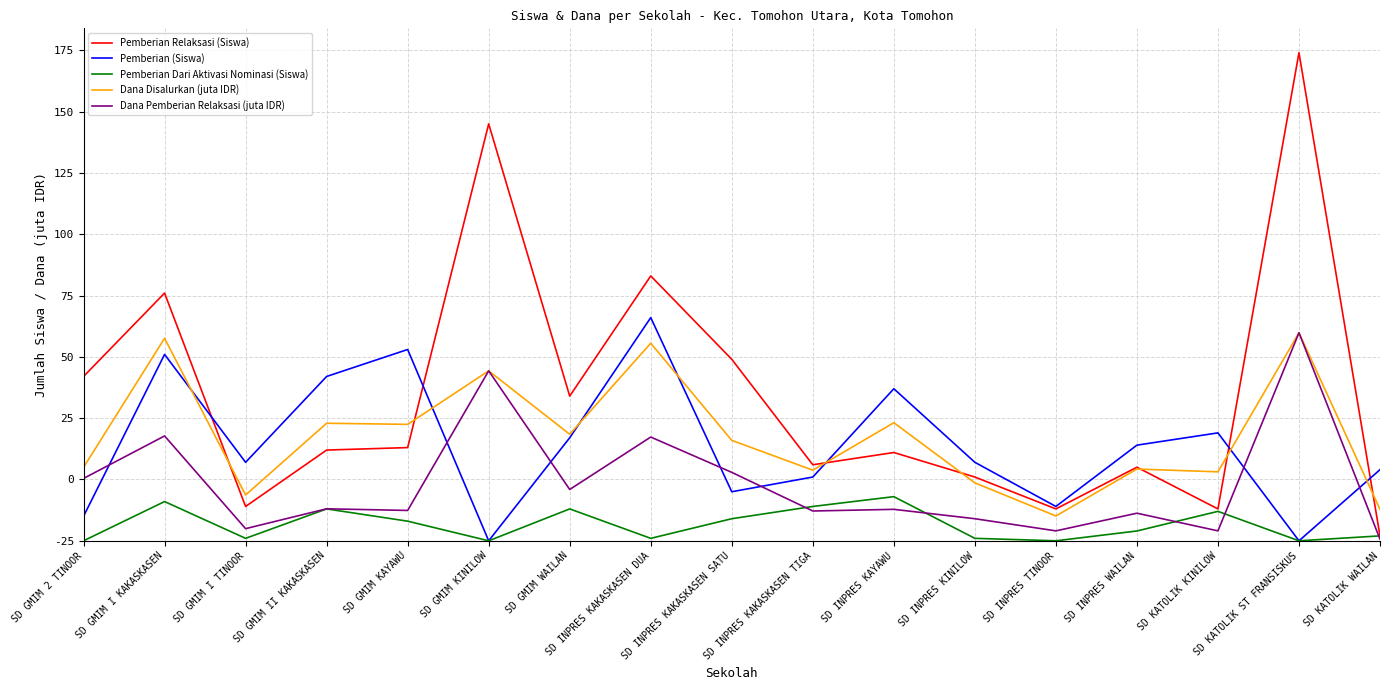

True or false: Dana Disalurkan (juta IDR) has more than 2 interior local peaks.

True